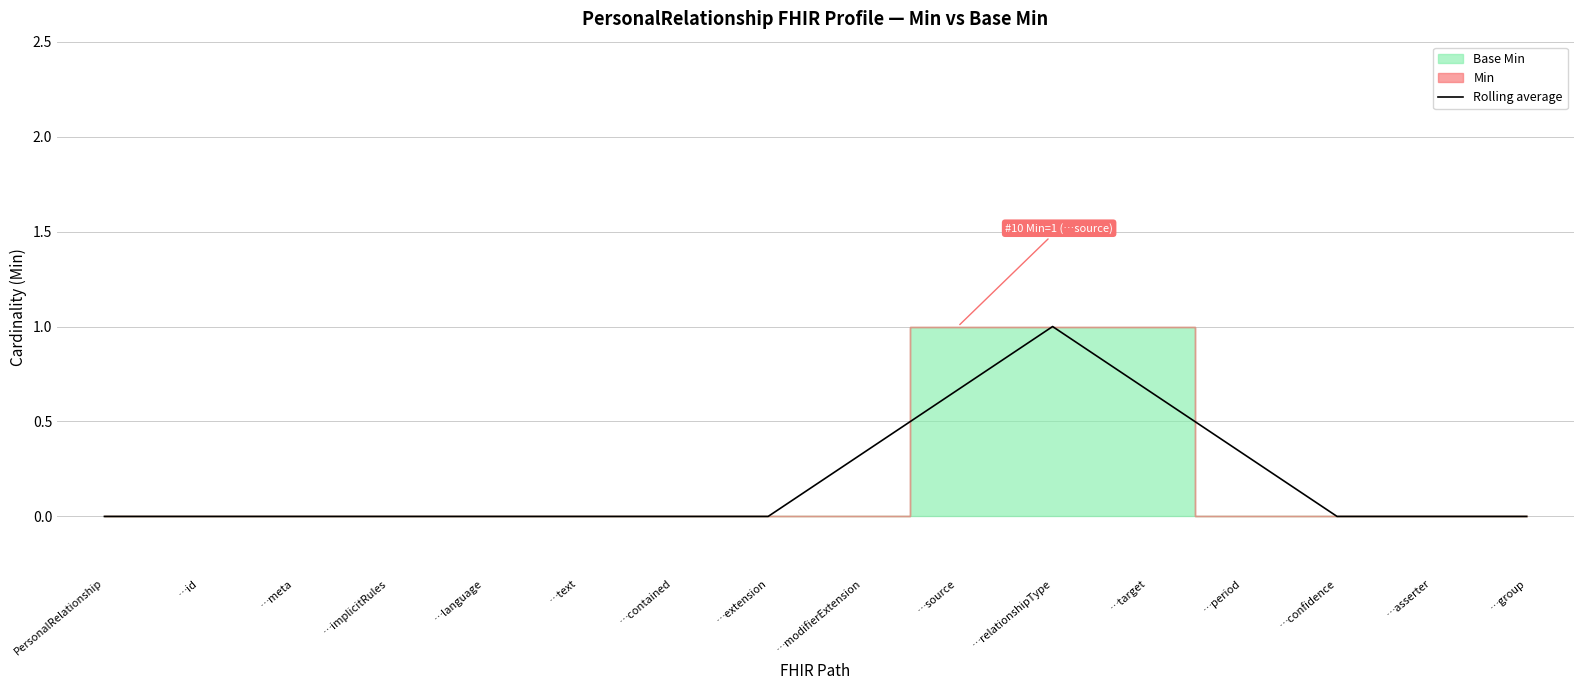

Count the values in the range 0 to 1.

16